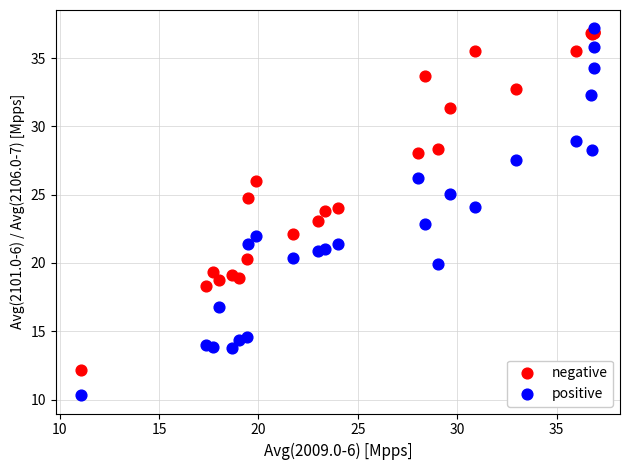

Which series has the widest spread of Y values?

positive